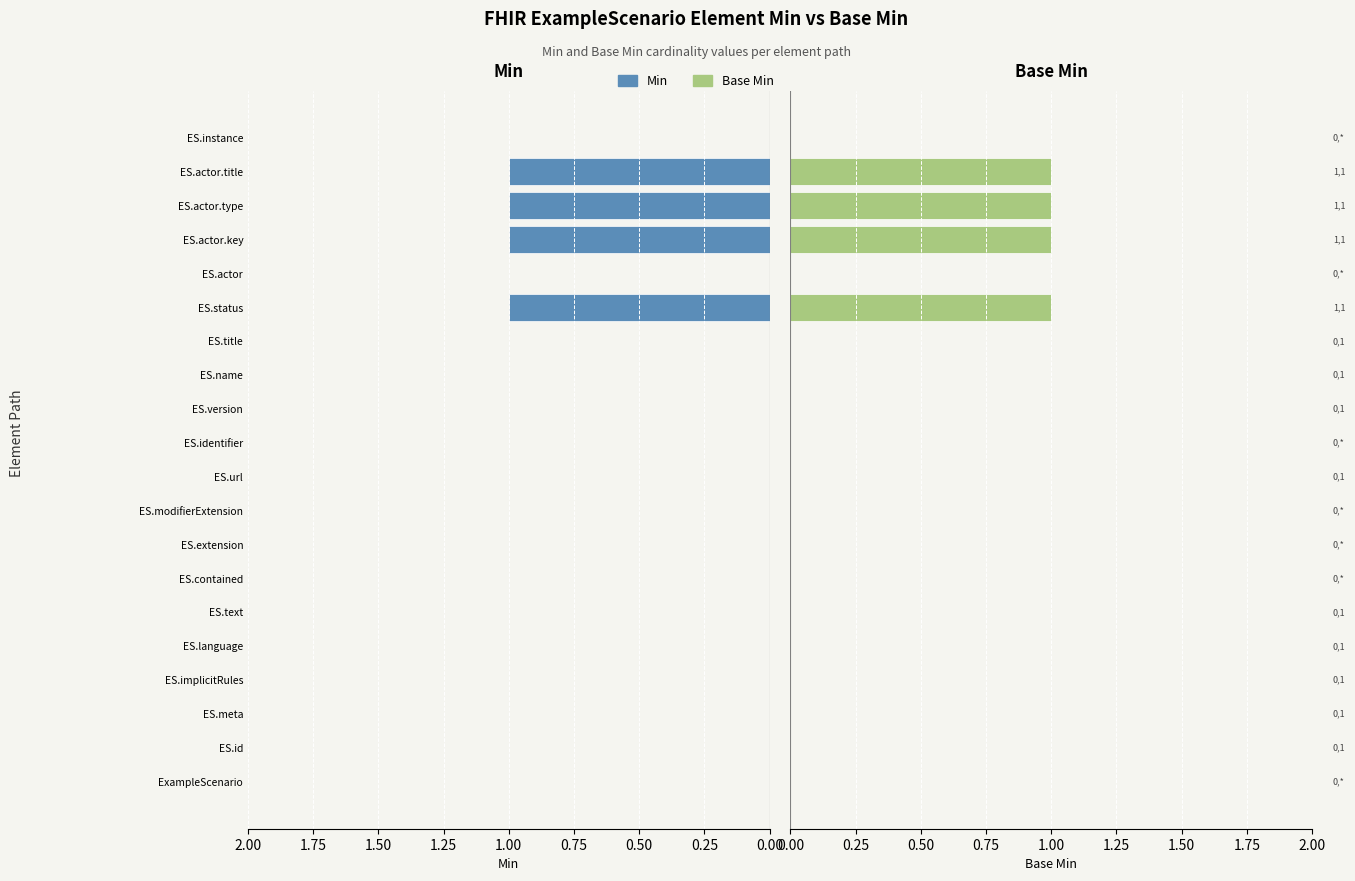

True or false: Min has a value of 0 at ES.name.

True